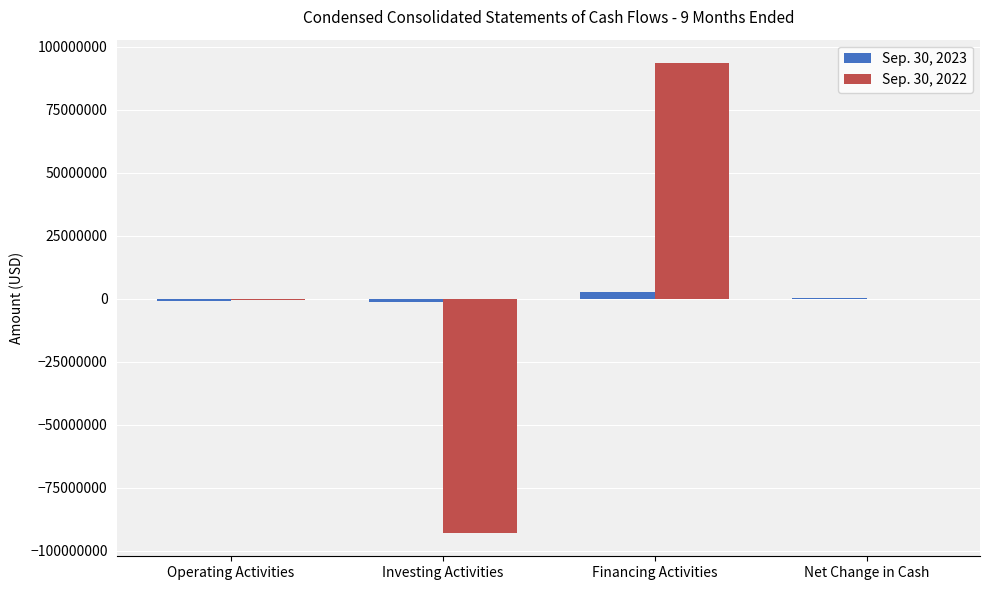

What is the greatest value displayed?

93457218